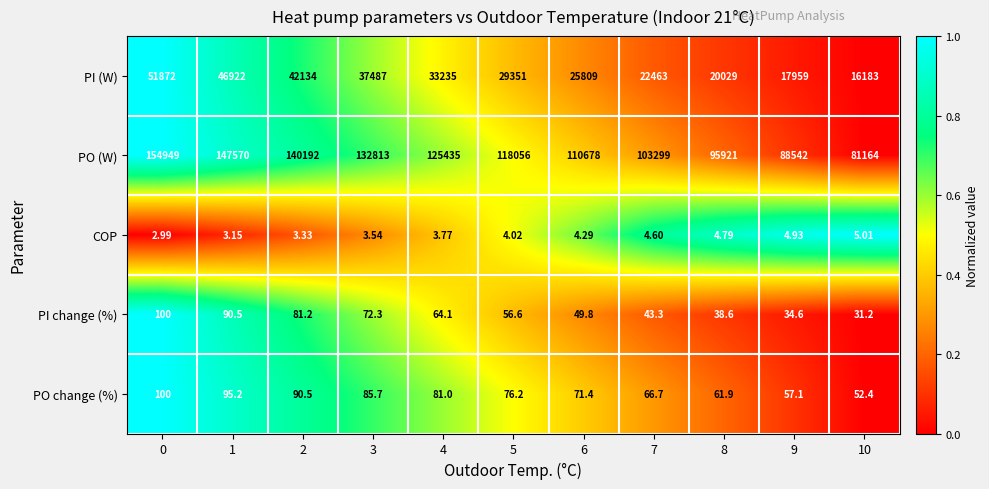

At 8, list the series in order from largest to smallest.

PO (W), PI (W), PO change (%), PI change (%), COP